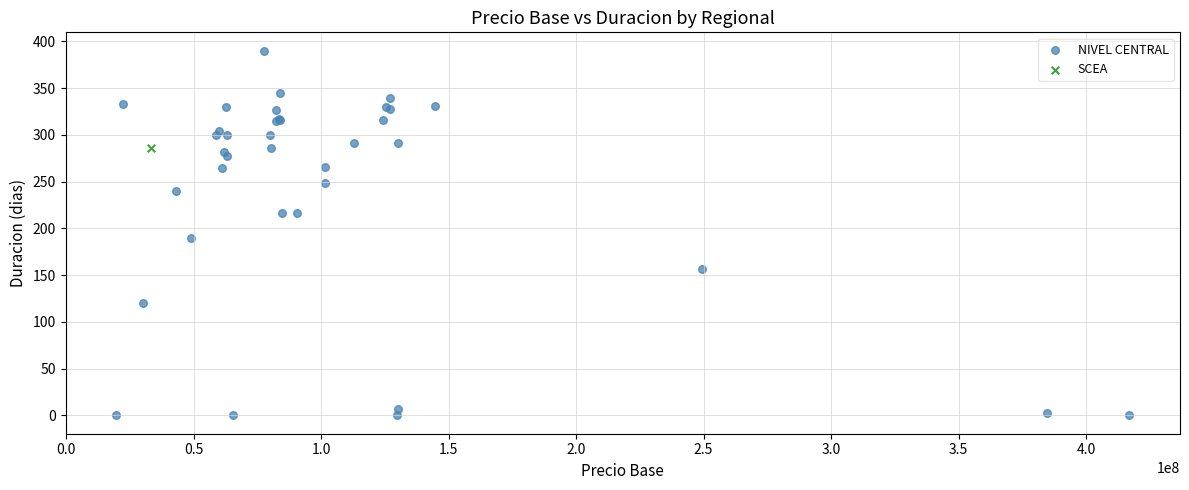

What are all the series names shown in the legend?

NIVEL CENTRAL, SCEA